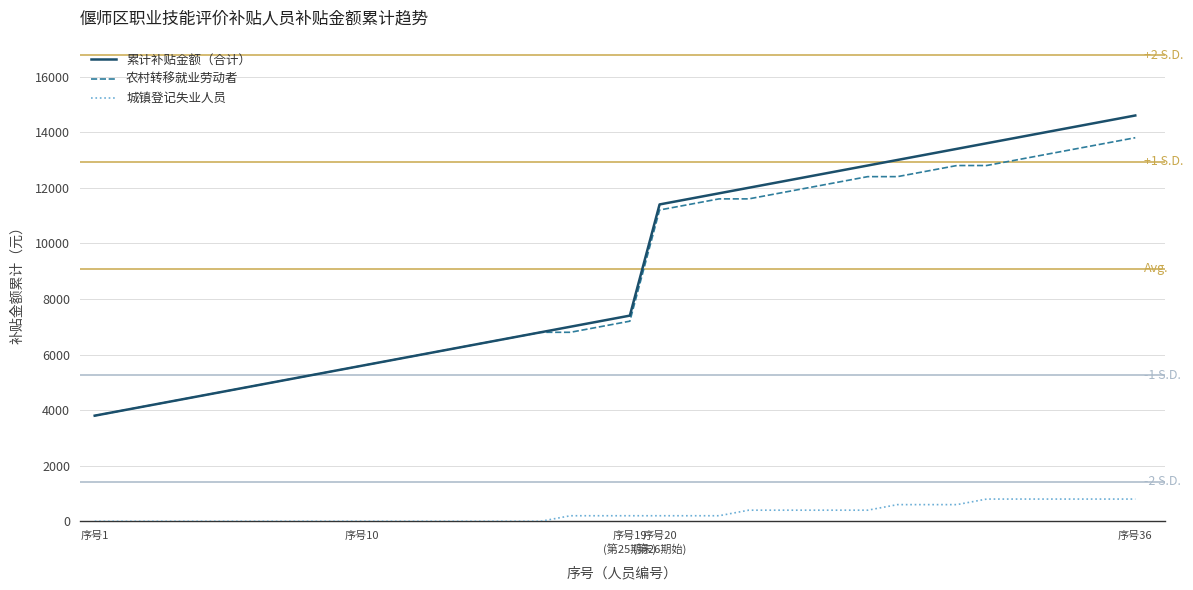

True or false: 城镇登记失业人员 and 农村转移就业劳动者 cross at least once.

False